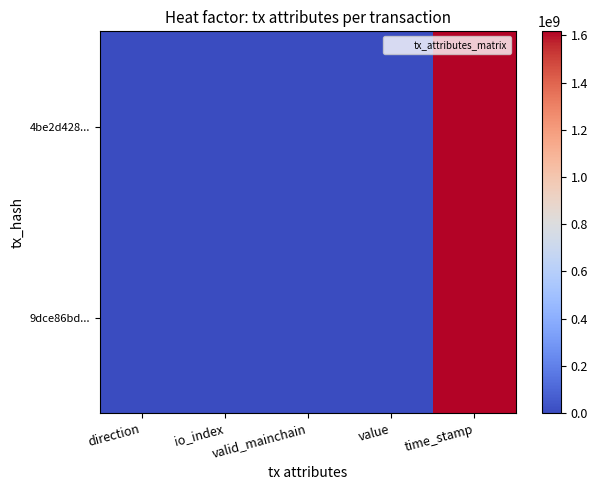

Between direction and io_index, which series saw the biggest shift?

4be2d428...